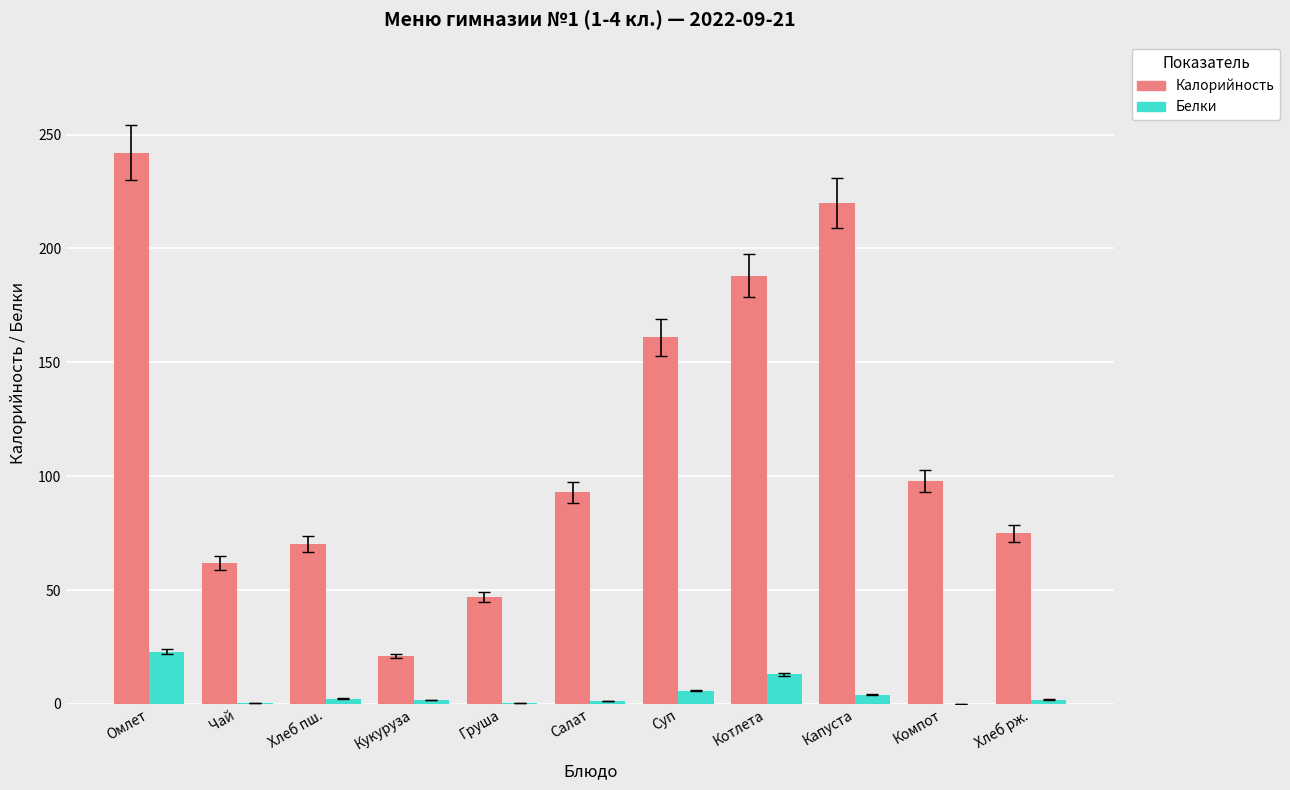

What is the total value across all series at Котлета?

201.0